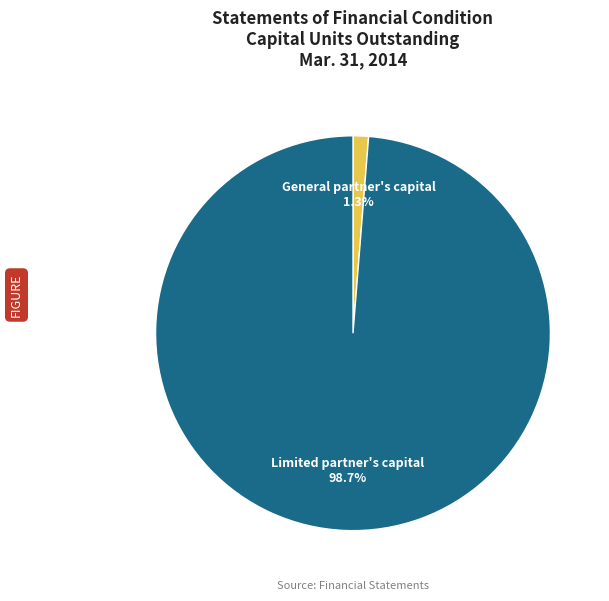

Is there any slice that represents more than half of the pie?

Yes